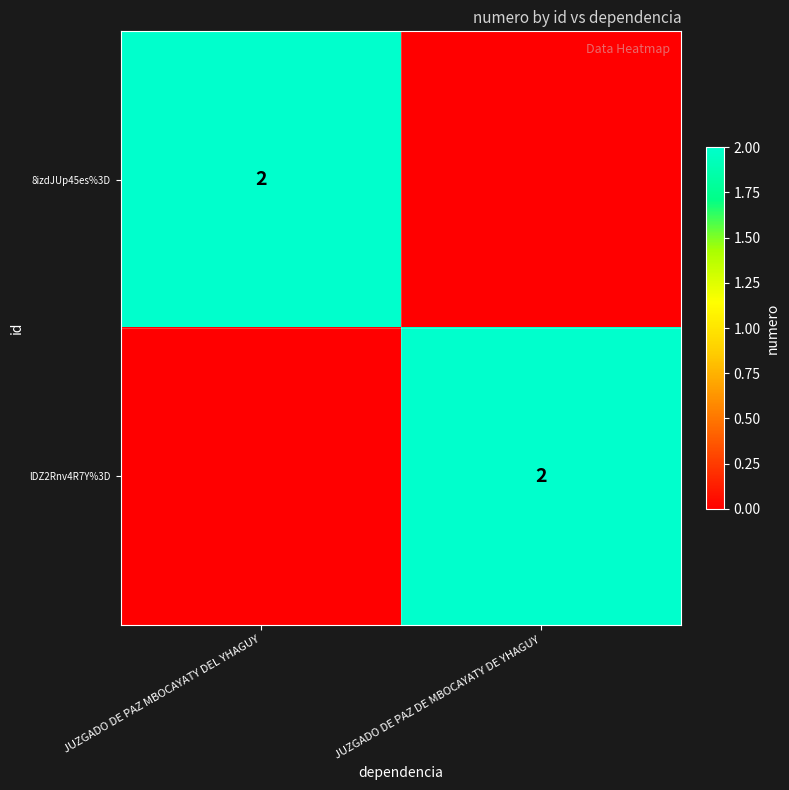

At which category is the sum across all series the highest?

JUZGADO DE PAZ MBOCAYATY DEL YHAGUY